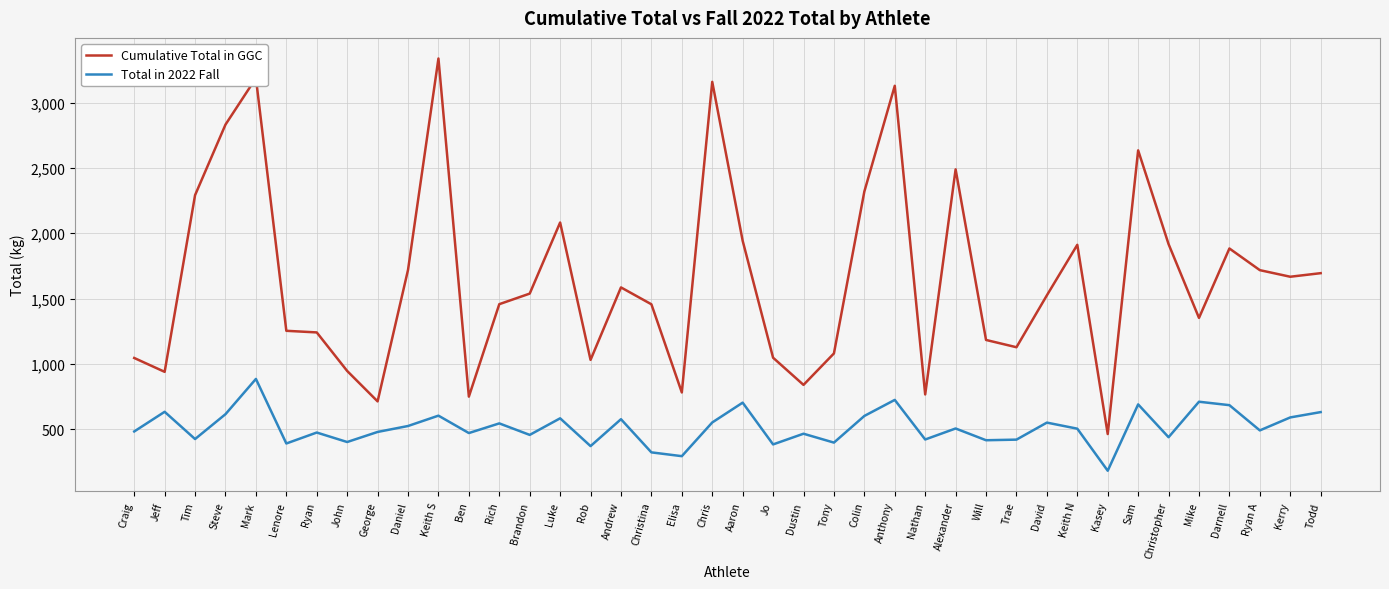

List the series in order of their peak value, lowest first.

Total in 2022 Fall, Cumulative Total in GGC